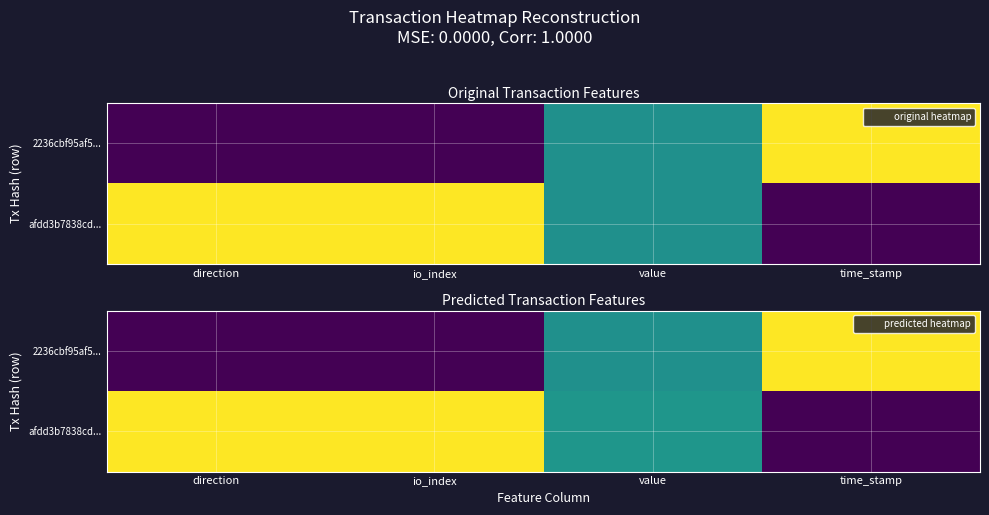

Rank the series at io_index from lowest to highest value.

2236cbf95af5..., afdd3b7838cd...